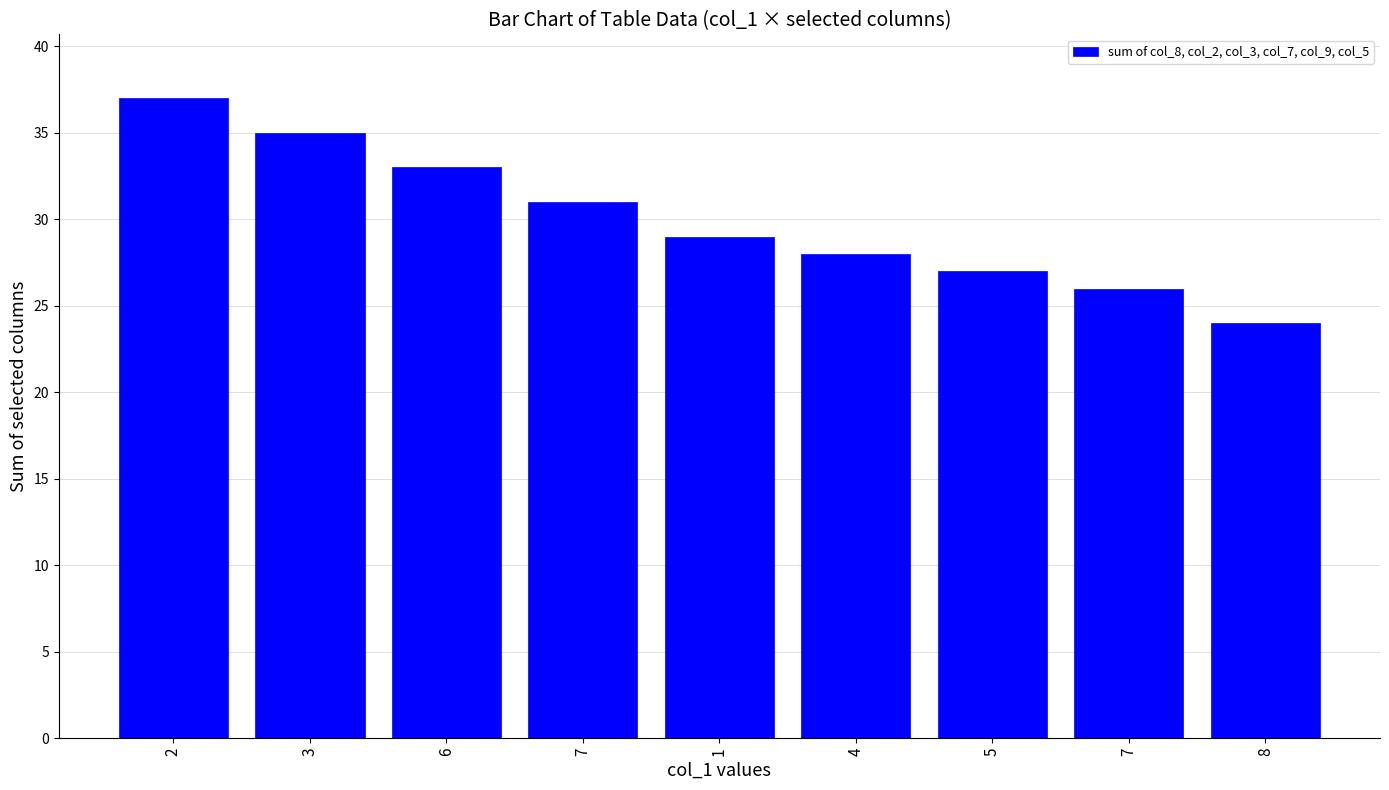

Rank the categories by value from lowest to highest.

8, 7, 5, 4, 1, 7, 6, 3, 2